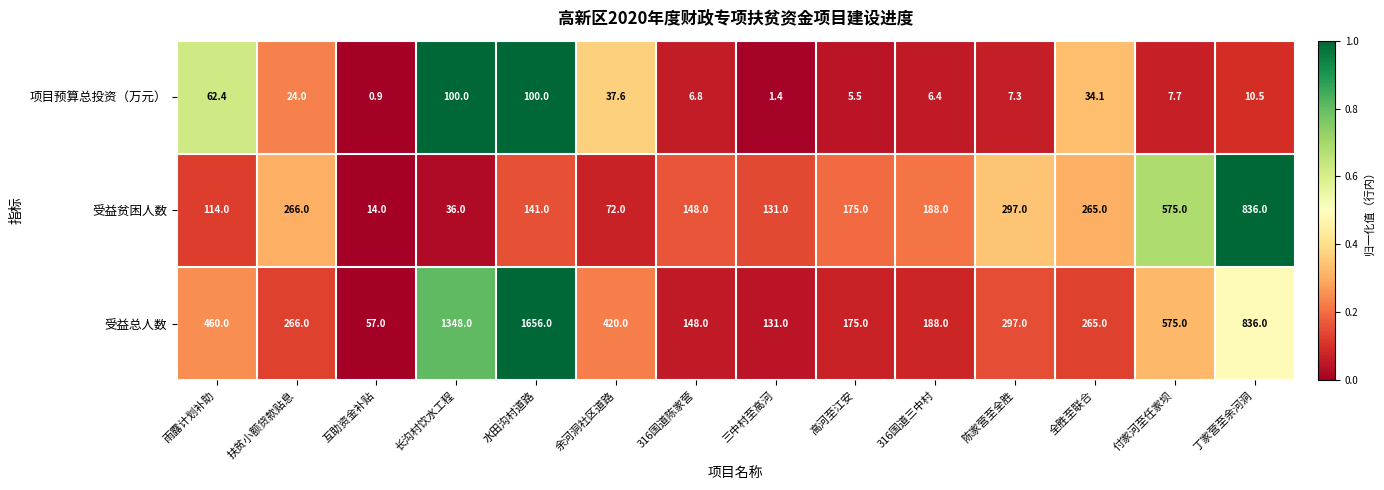

The value of 项目预算总投资（万元） at 丁家营至余河洞 is 10.5. True or false?

True